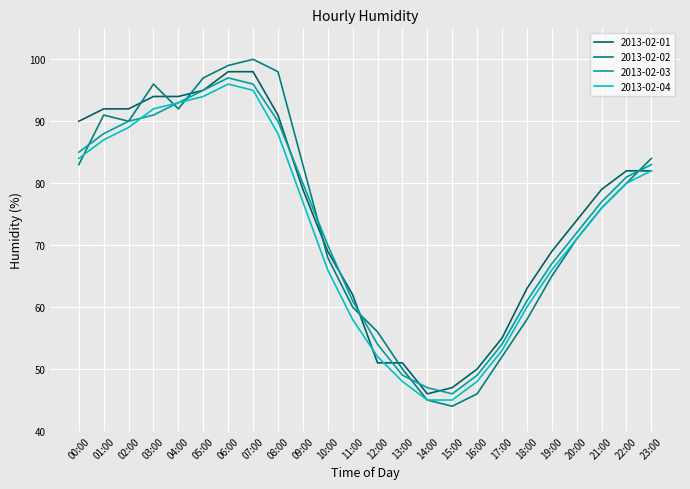

Reading left to right, extract all data points from this chart.

2013-02-01: 90	92	92	94	94	95	98	98	91	79	69	62	51	51	46	47	50	55	63	69	74	79	82	82
2013-02-02: 83	91	90	96	92	97	99	100	98	83	68	60	56	50	45	44	46	52	58	65	71	76	80	84
2013-02-03: 85	88	90	91	93	95	97	96	90	80	70	61	54	49	47	46	49	54	61	67	72	77	81	83
2013-02-04: 84	87	89	92	93	94	96	95	88	77	66	58	52	48	45	45	48	53	60	66	71	76	80	82